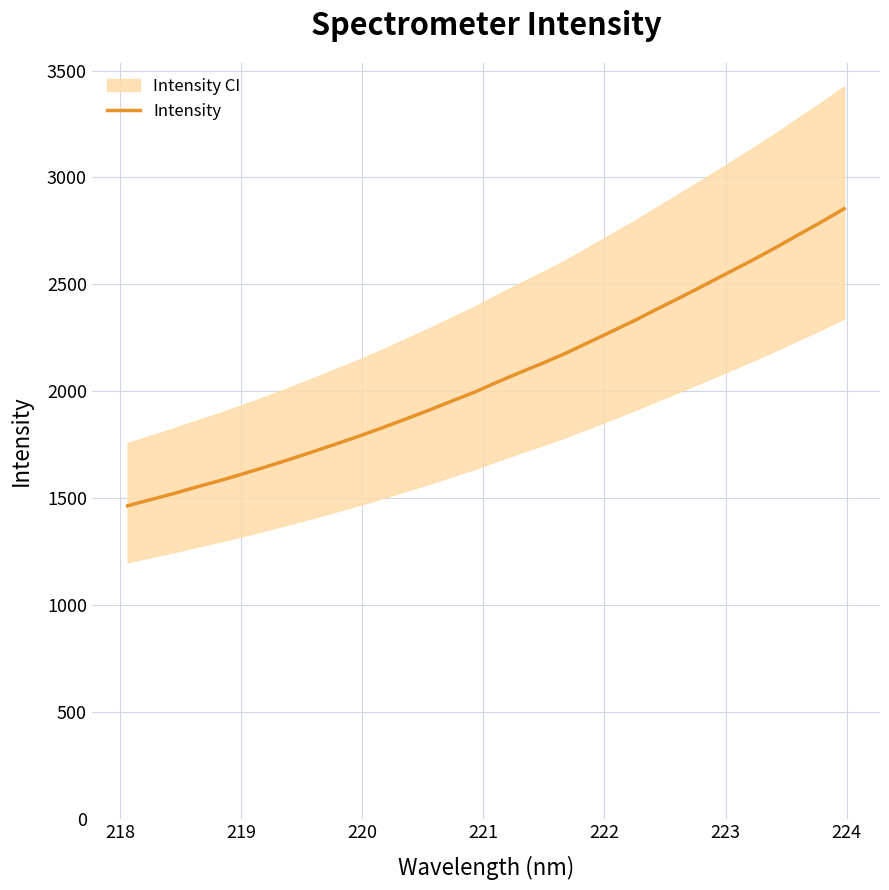

What is the value of the 15th point from the left?

1954.1